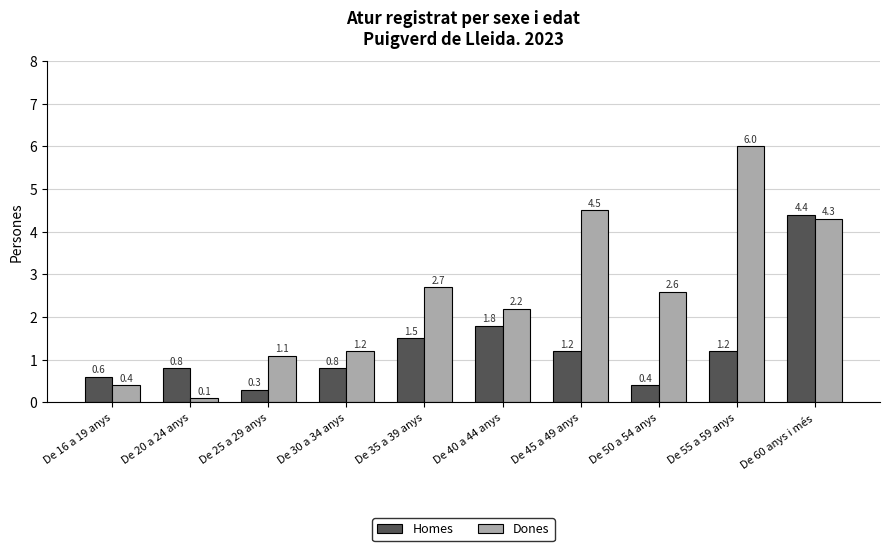

Is it true that Homes equals 0.6 at De 40 a 44 anys?

False